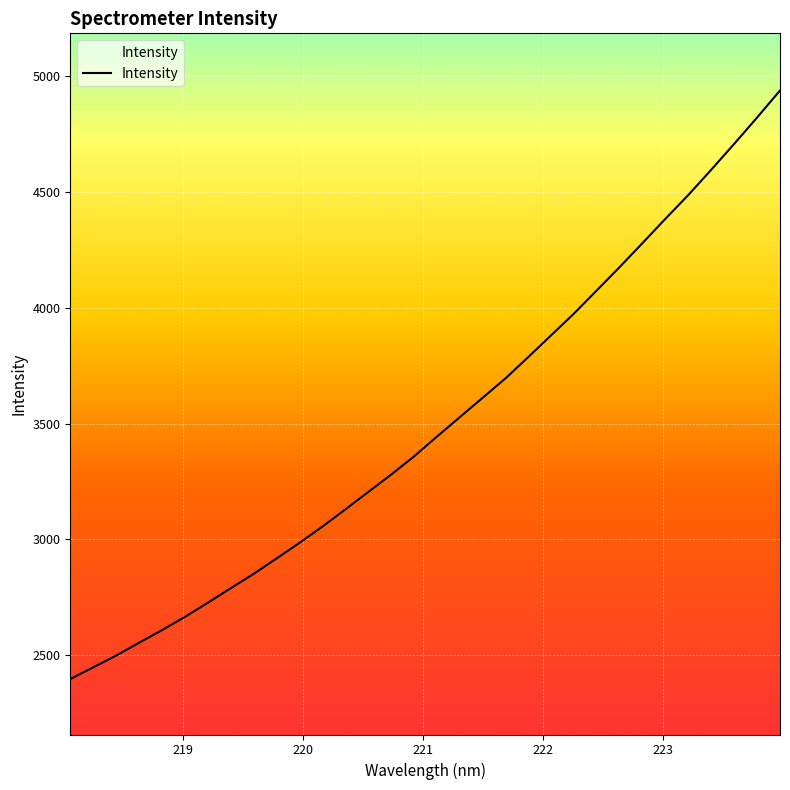

What is the difference between the maximum and minimum values?

2543.0